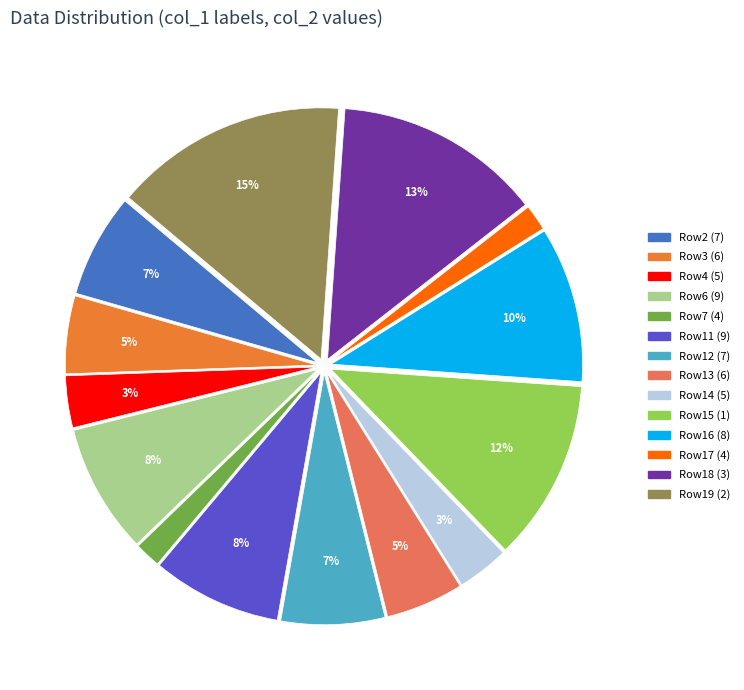

To the nearest percent, what is the average slice percentage?

7%